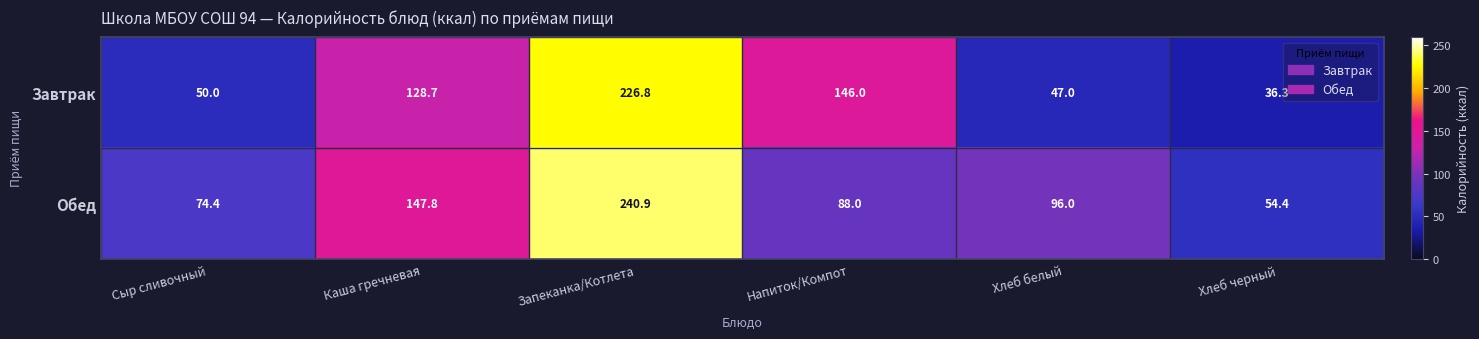

Reading left to right, what are all the values shown in this chart?

Завтрак: 50.0	128.7	226.8	146.0	47.0	36.3
Обед: 74.4	147.8	240.9	88.0	96.0	54.4